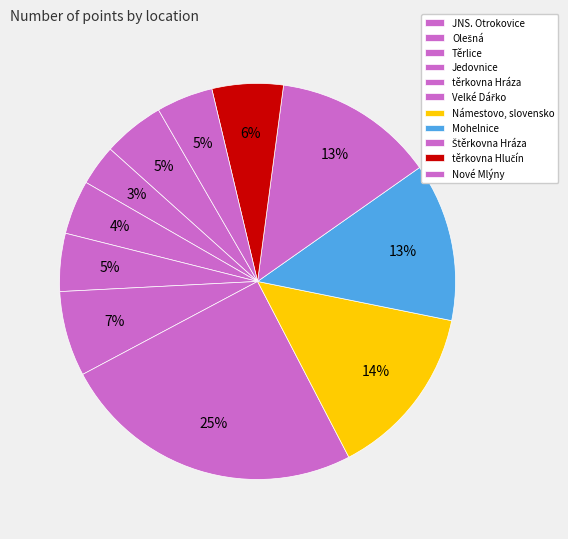

To the nearest percent, what percentage of the pie is Nové Mlýny?

5%